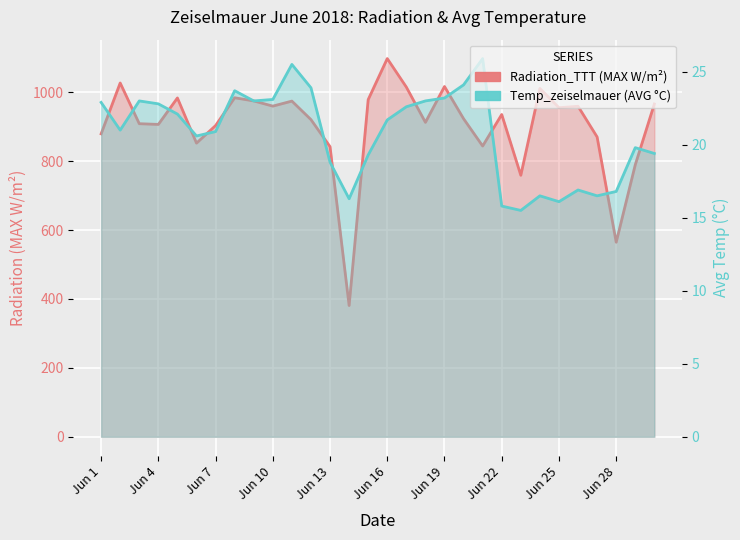

Which series has the largest range (max minus min)?

Radiation_TTT (MAX W/m²)